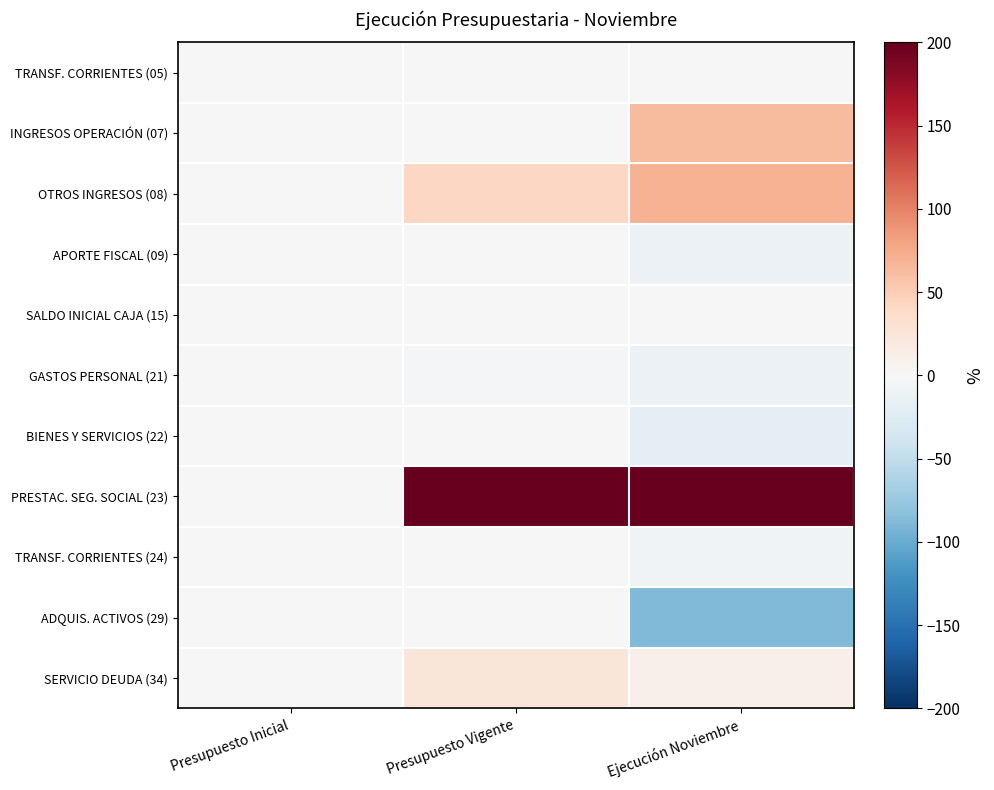

Rank the series by their maximum value, from lowest to highest.

TRANSF. CORRIENTES (05), APORTE FISCAL (09), SALDO INICIAL CAJA (15), GASTOS PERSONAL (21), BIENES Y SERVICIOS (22), ADQUIS. ACTIVOS (29), TRANSF. CORRIENTES (24), SERVICIO DEUDA (34), INGRESOS OPERACIÓN (07), OTROS INGRESOS (08), PRESTAC. SEG. SOCIAL (23)